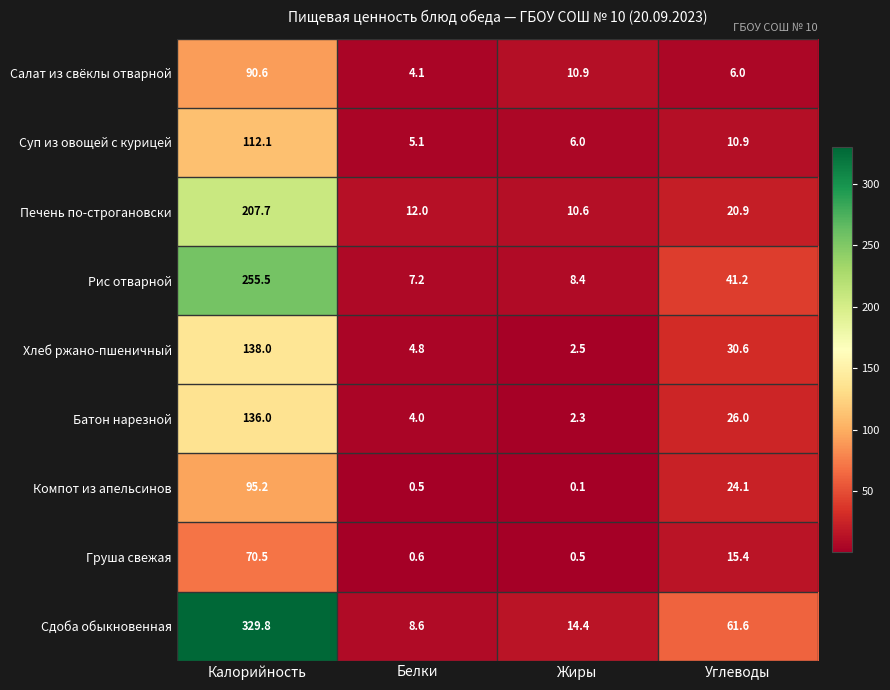

What is the lowest value of the Груша свежая series?

0.5